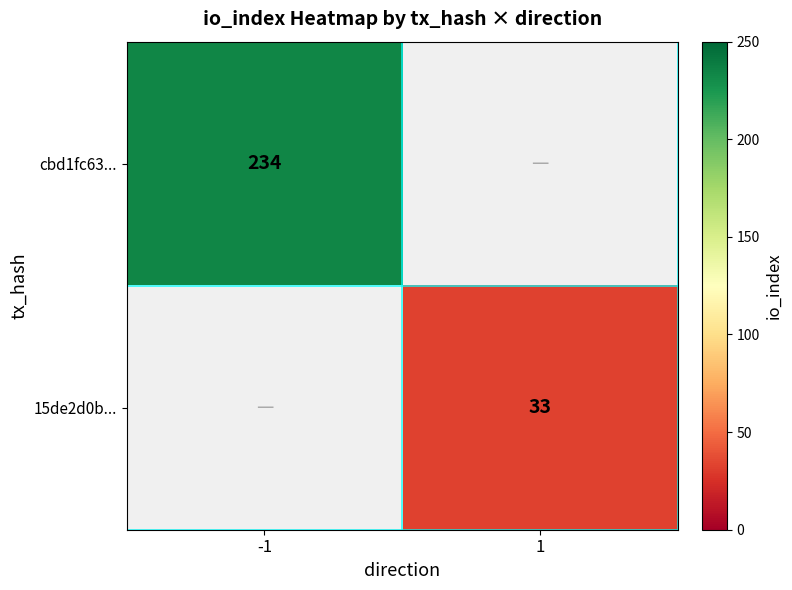

At how many categories does at least one series exceed 48?

1